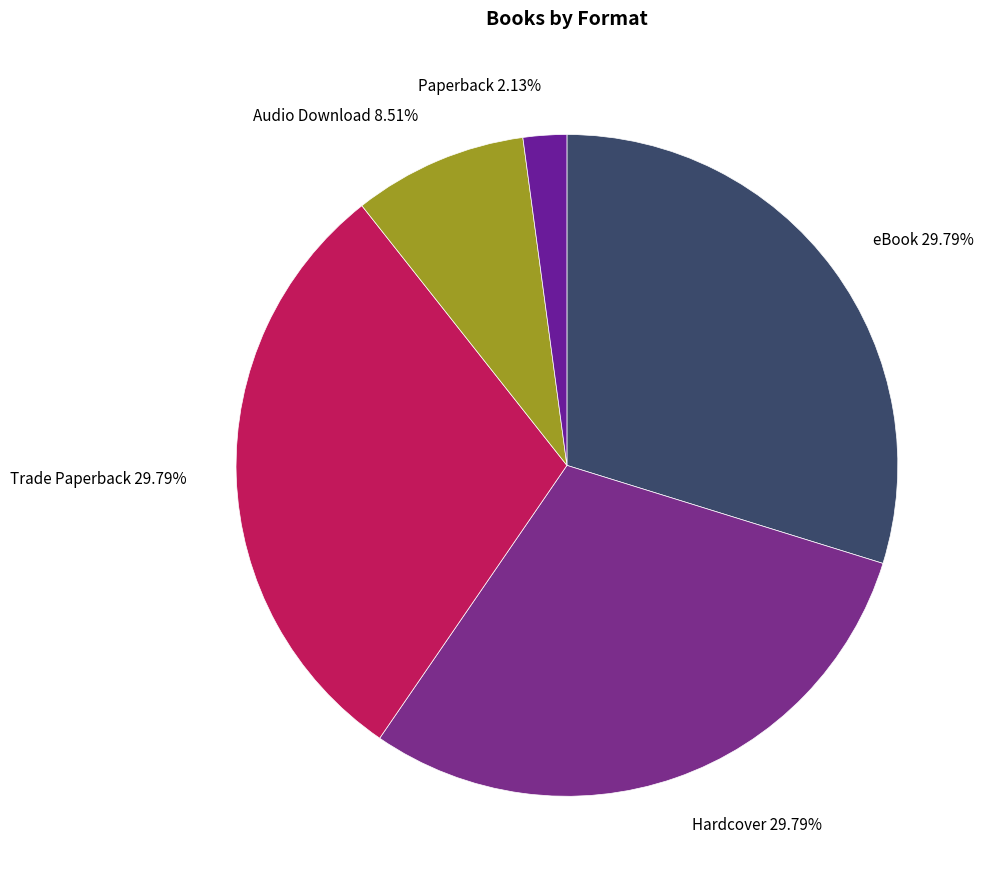

To the nearest percent, what percentage of the pie is eBook?

30%